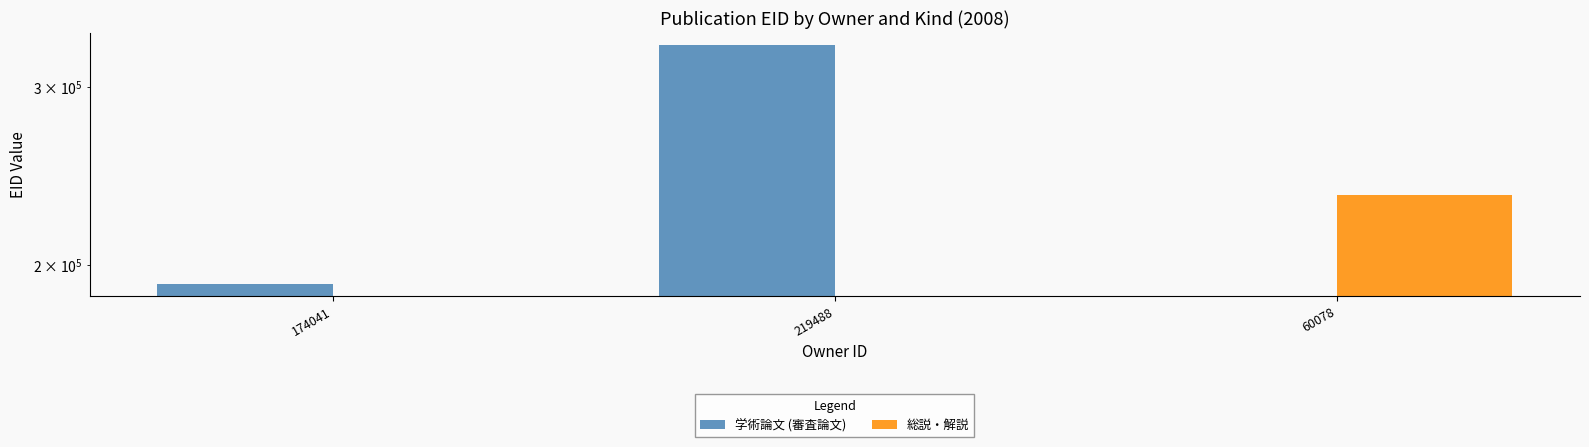

What is the label of the 3rd bar from the right?

174041